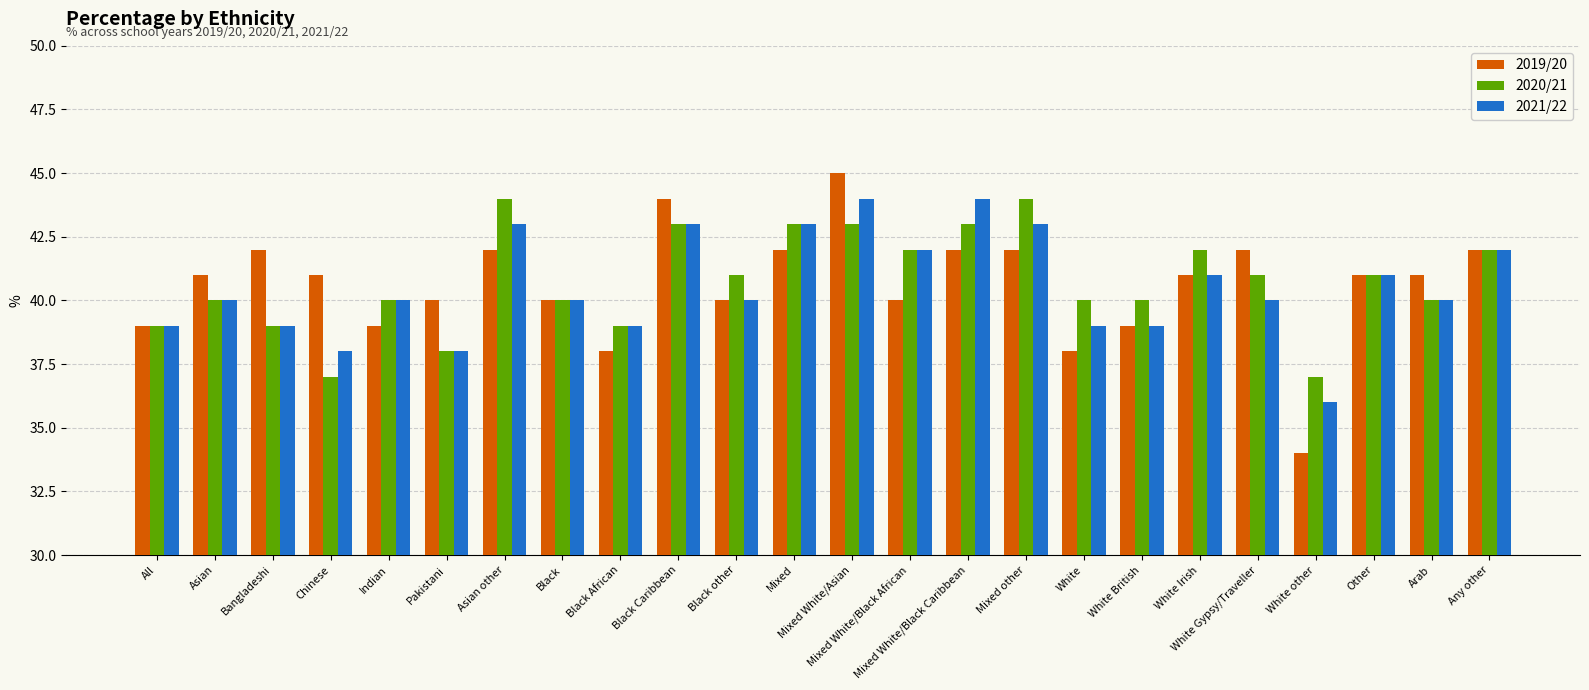

What is the label of the 13th bar from the right?

Mixed